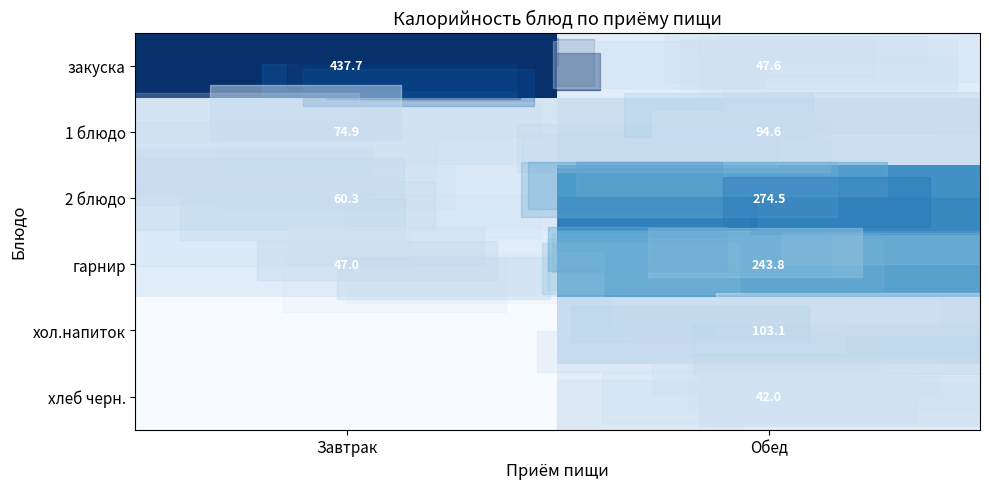

The закуска series shows 20.1 at Обед. True or false?

False